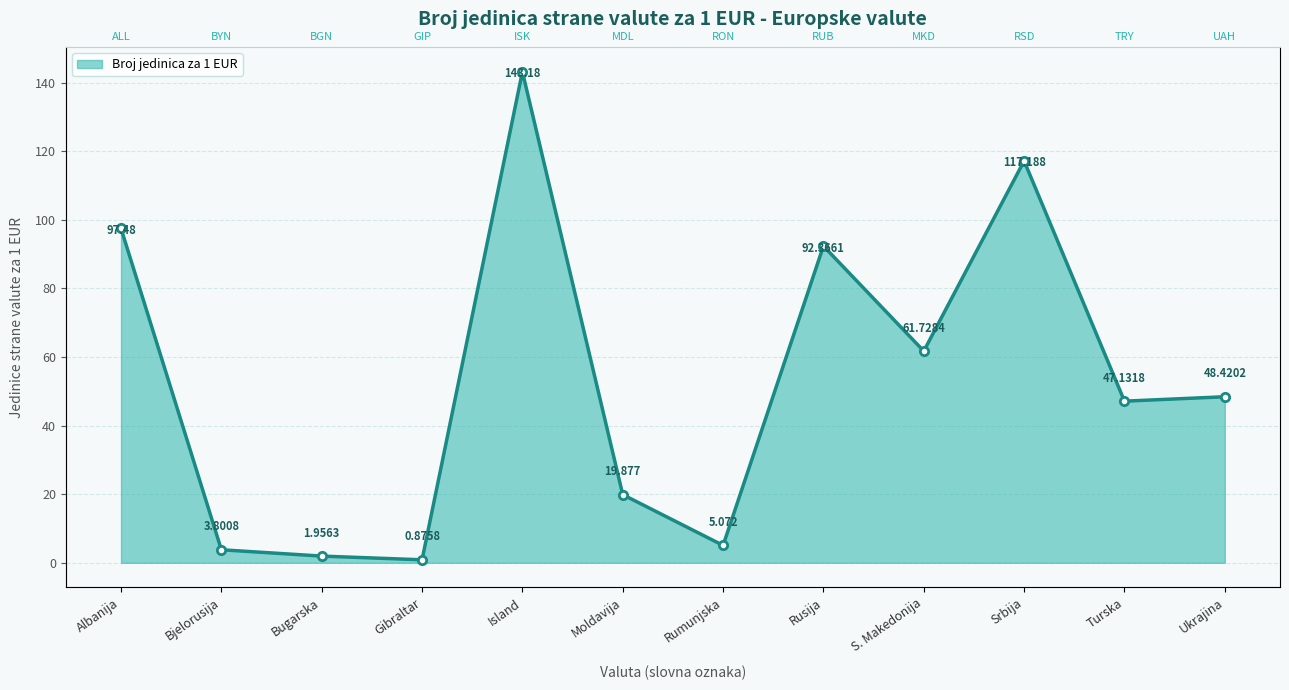

What is the sum of all values?

639.1